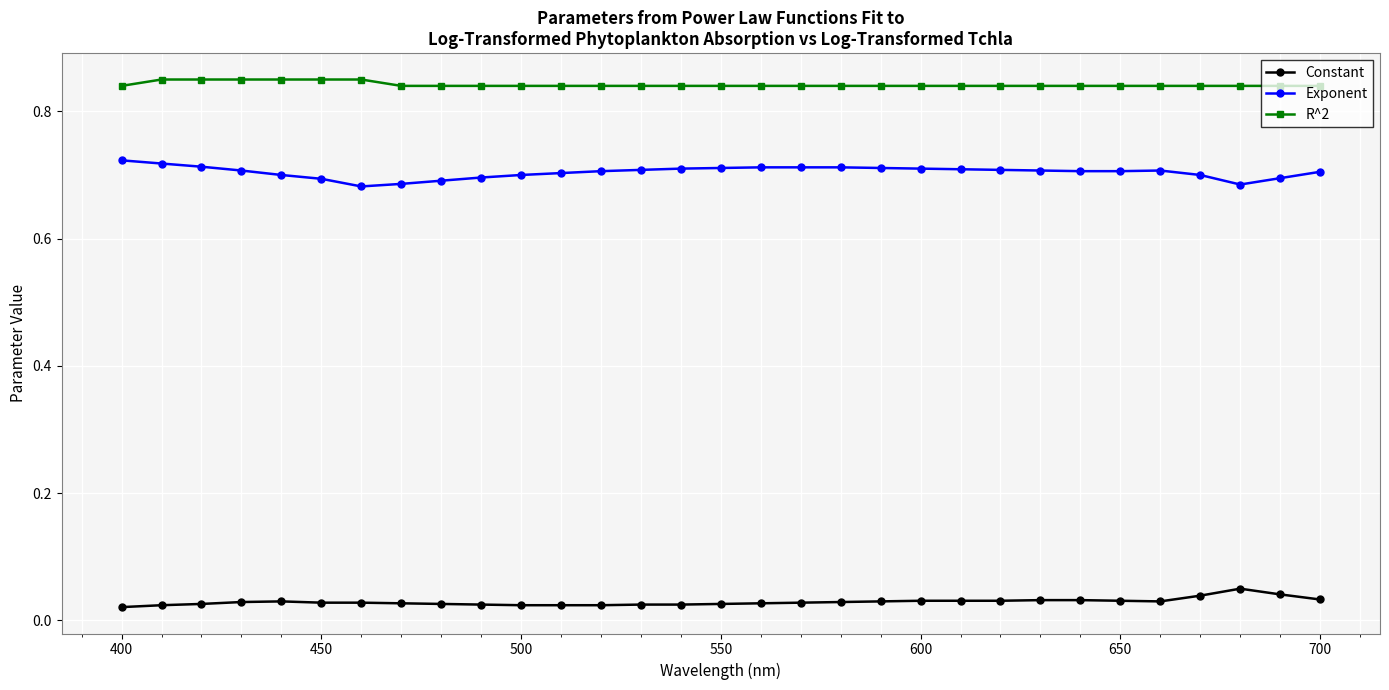

What is the sum of all Exponent values?

21.8